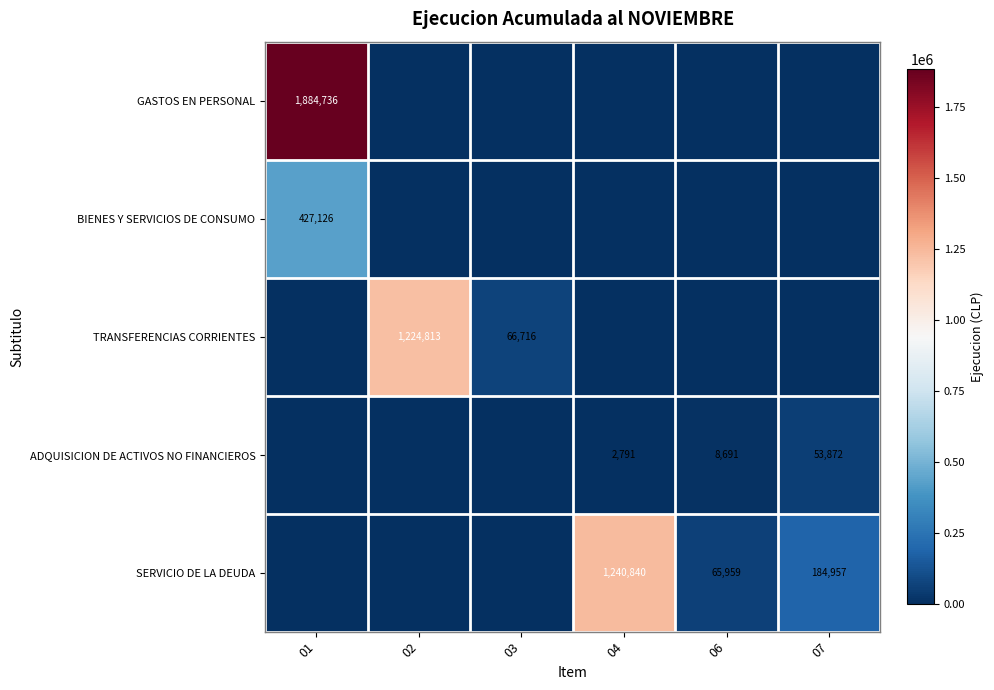

What is the spread (max minus min) of values at 06?

65959